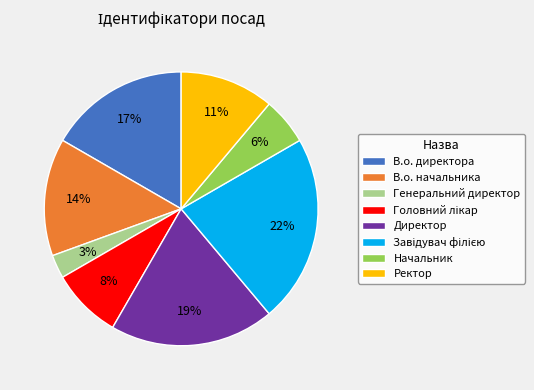

Do В.о. начальника and Начальник together represent more than half of the pie?

No